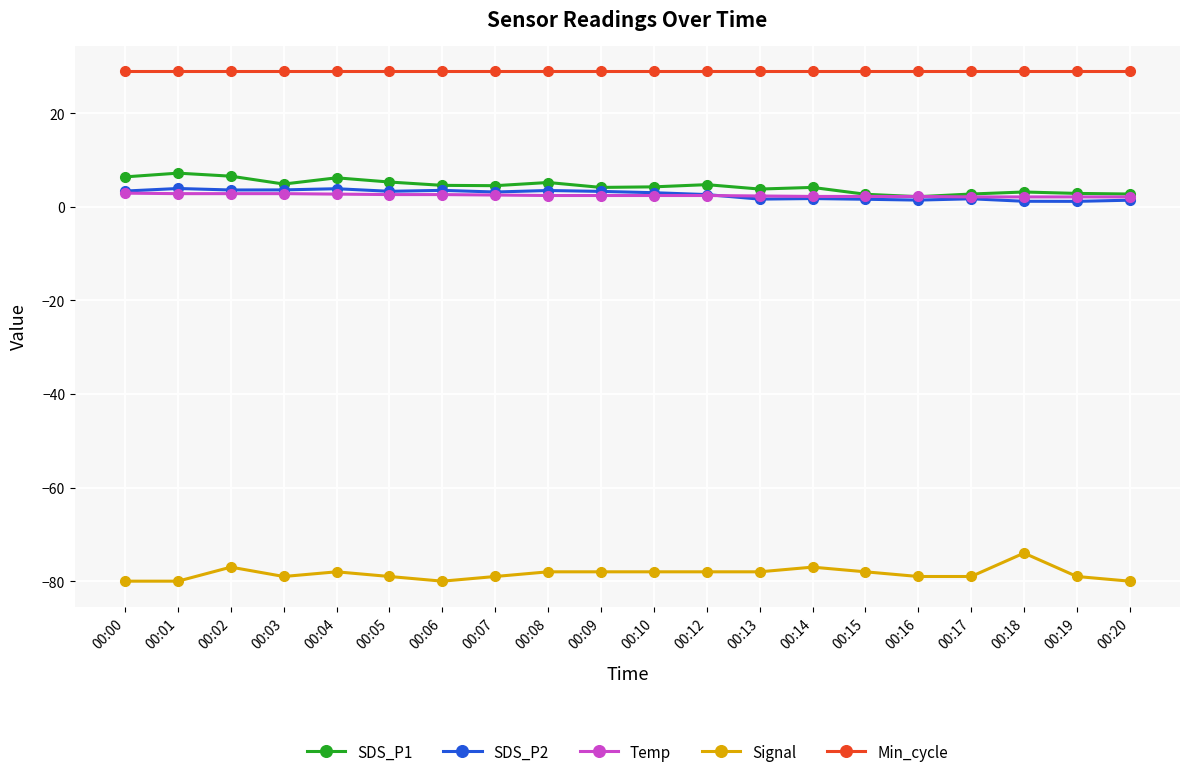

What are all the series names shown in the legend?

SDS_P1, SDS_P2, Temp, Signal, Min_cycle